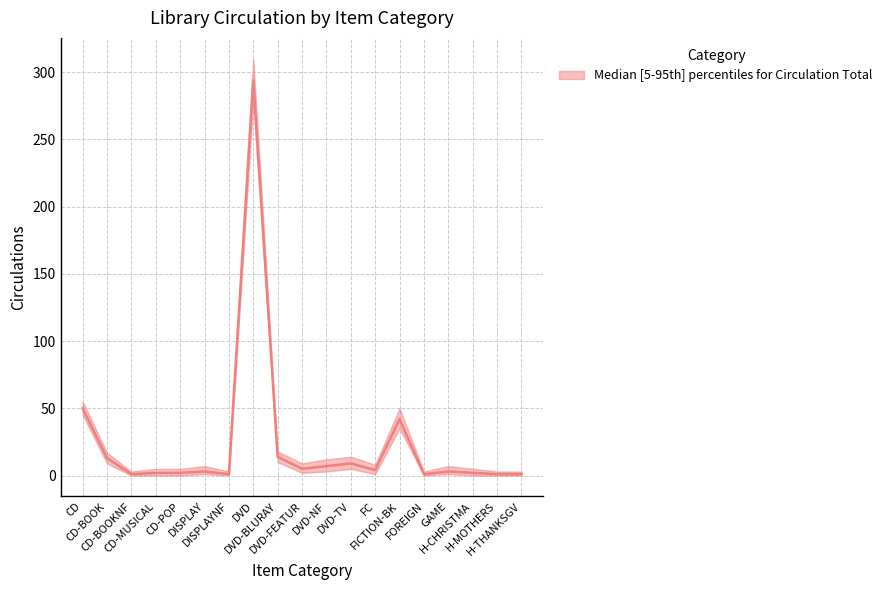

Count the number of categories in the chart.

19